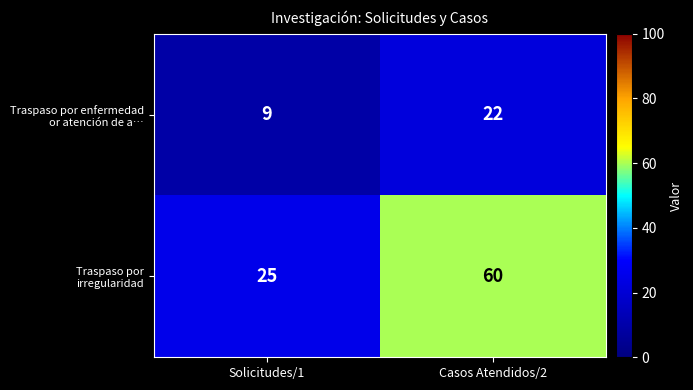

What is the minimum value shown in the chart?

9